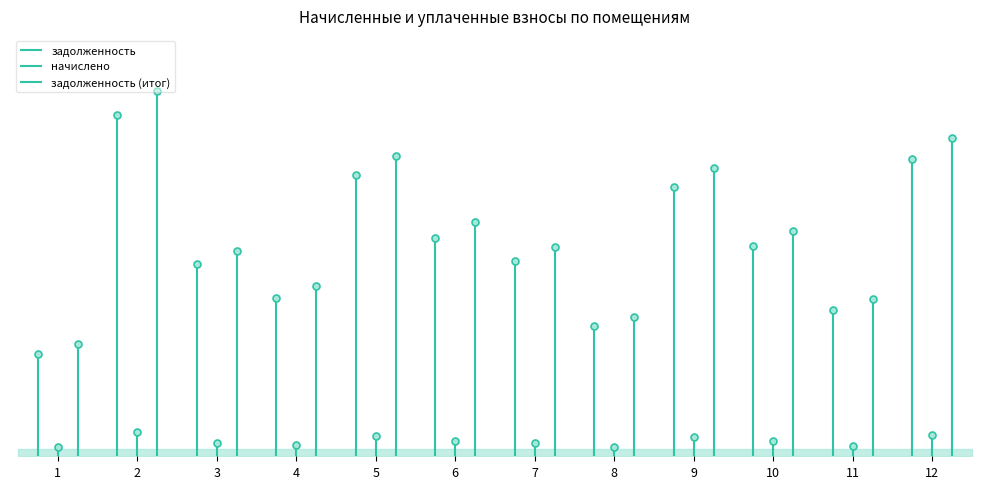

Which series has the largest total across all categories?

задолженность (итог)